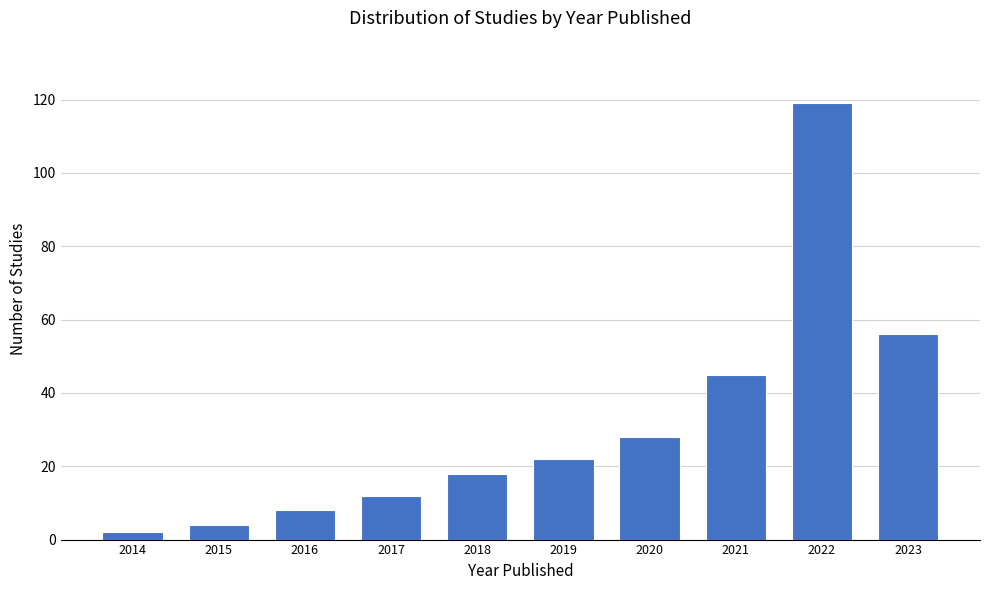

Reading left to right, transcribe all the data shown in this chart.

2	4	8	12	18	22	28	45	119	56